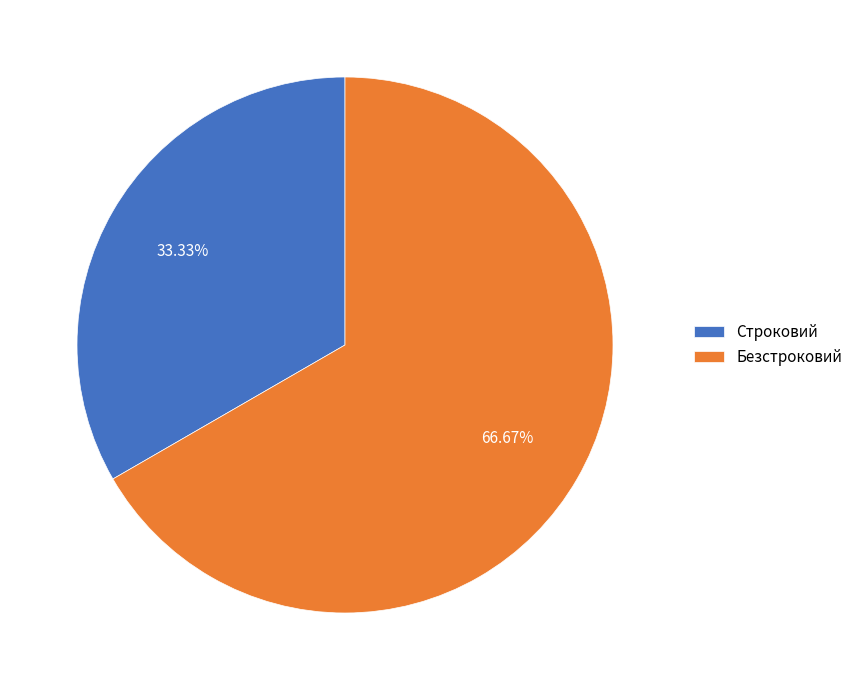

Does any single category account for the majority?

Yes